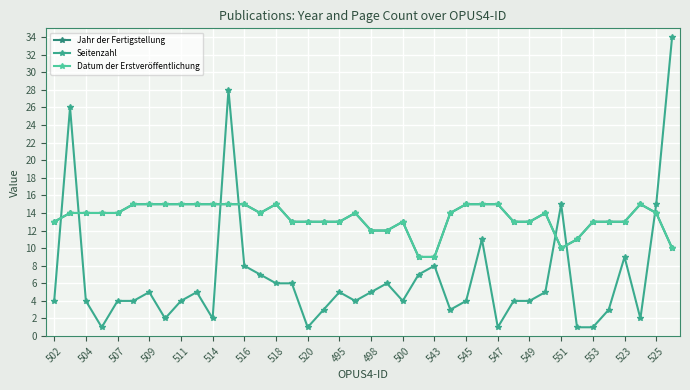

Does the chart have visible grid lines?

Yes